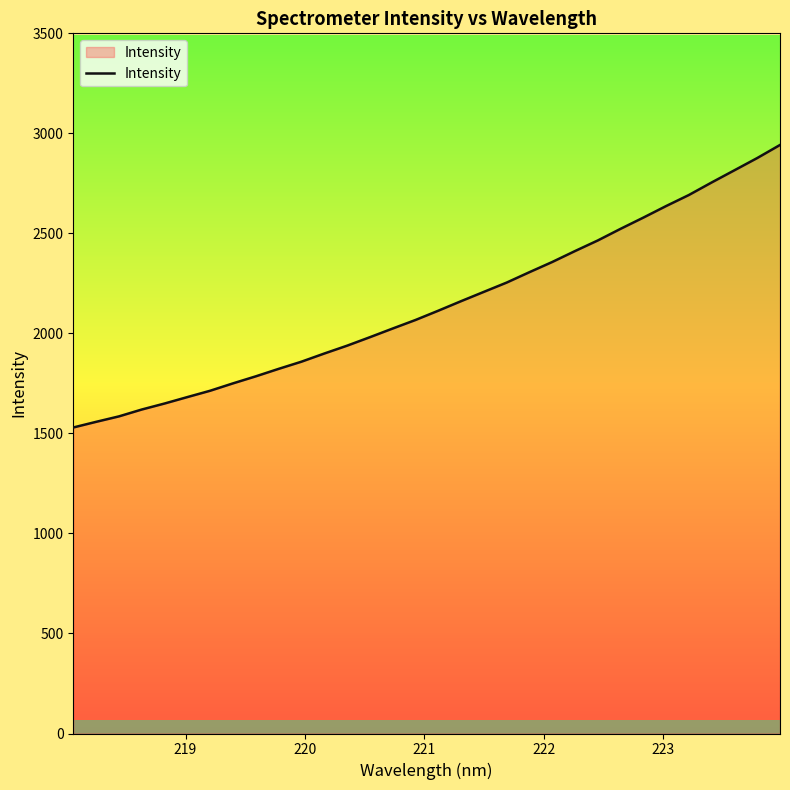

What is the smallest value displayed?

1529.7